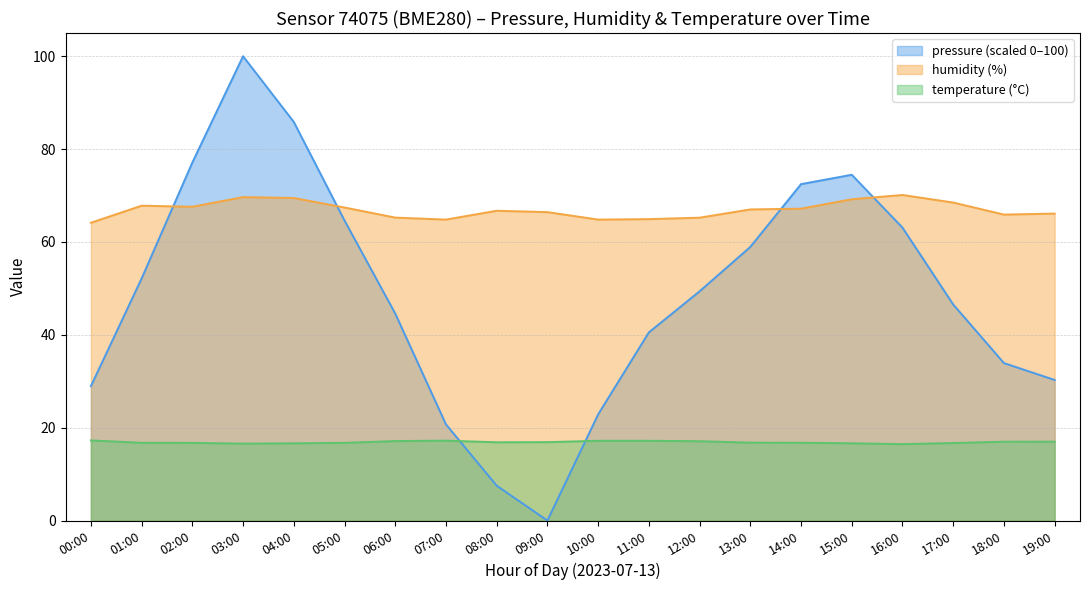

Is it true that pressure equals 103.7 at 16:00?

False